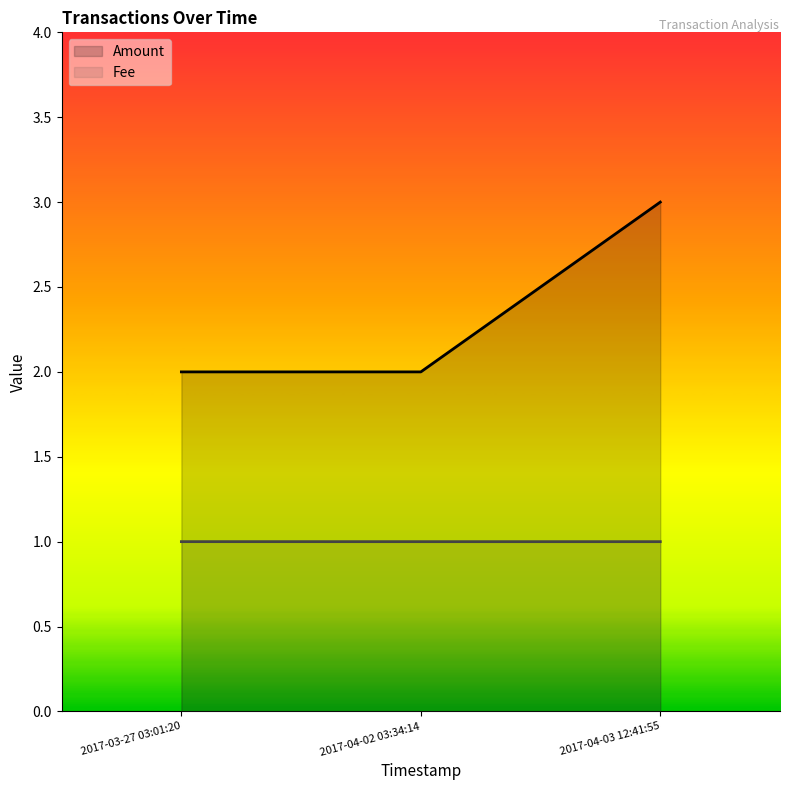

Does the chart display data point markers on the line(s)?

No